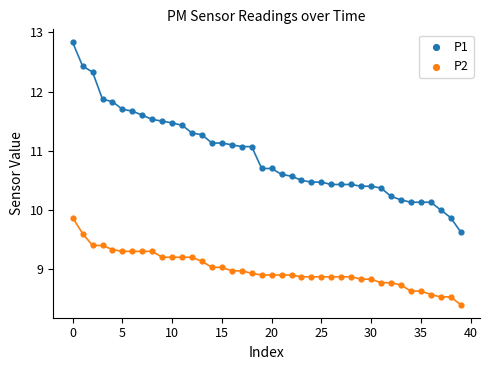

What are all the series names shown in the legend?

P1, P2